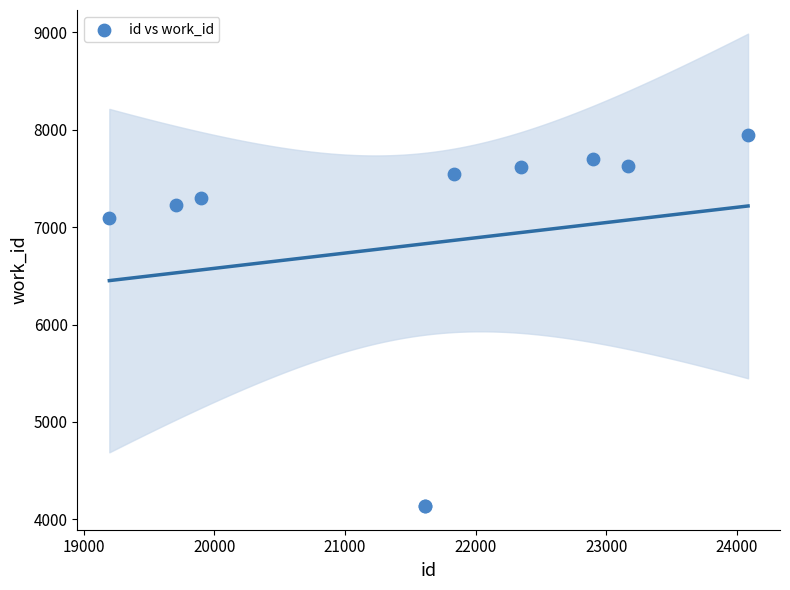

What Y value in the scatter plot is closest to 6040?

7097